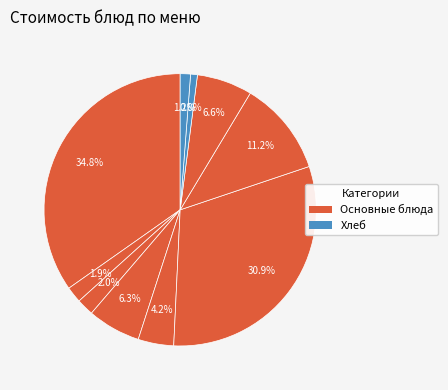

How many slices are in this pie chart?

10